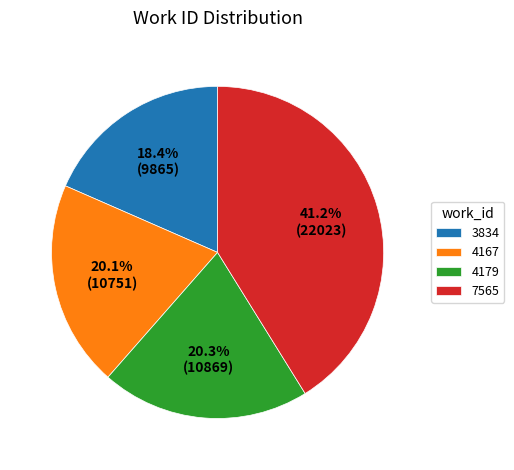

How many slices are in this pie chart?

4